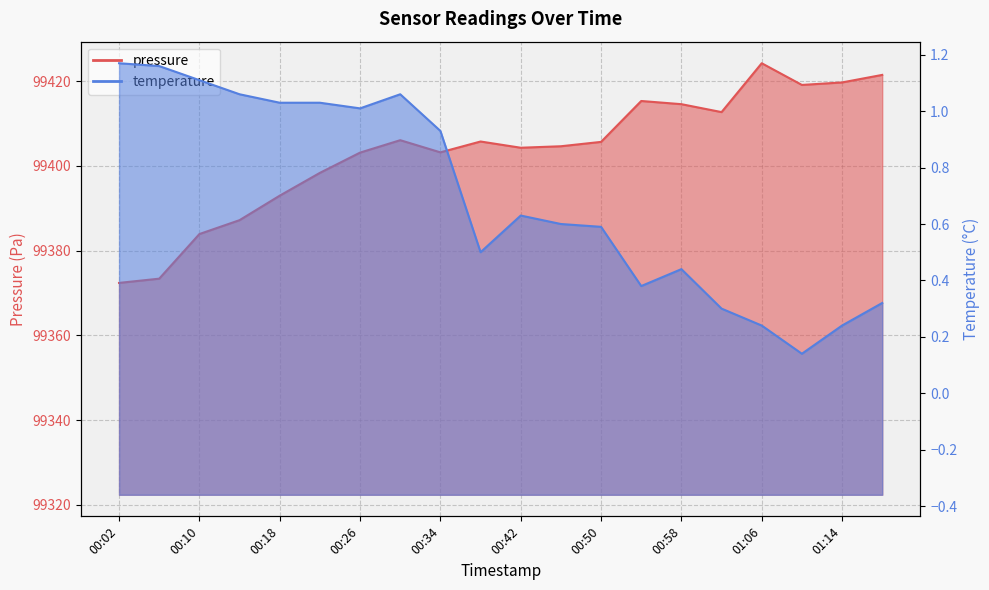

Does the chart display data point markers on the line(s)?

No